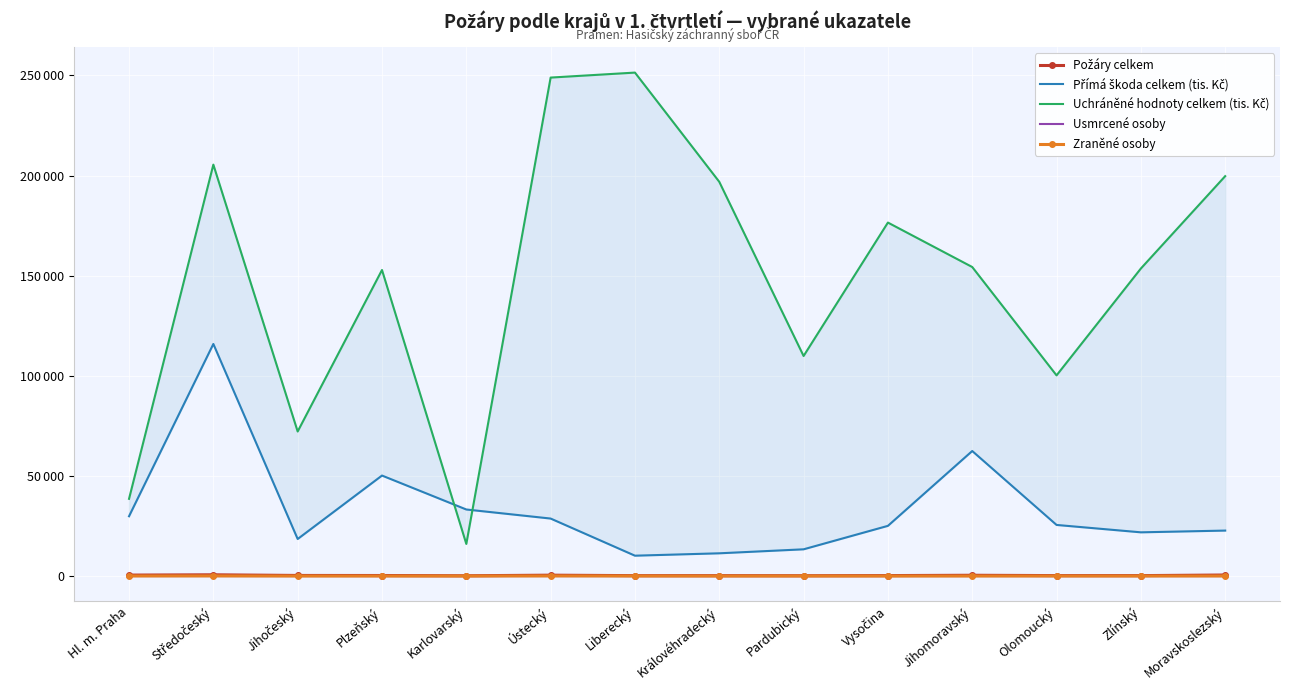

What position from the left is Královéhradecký?

8